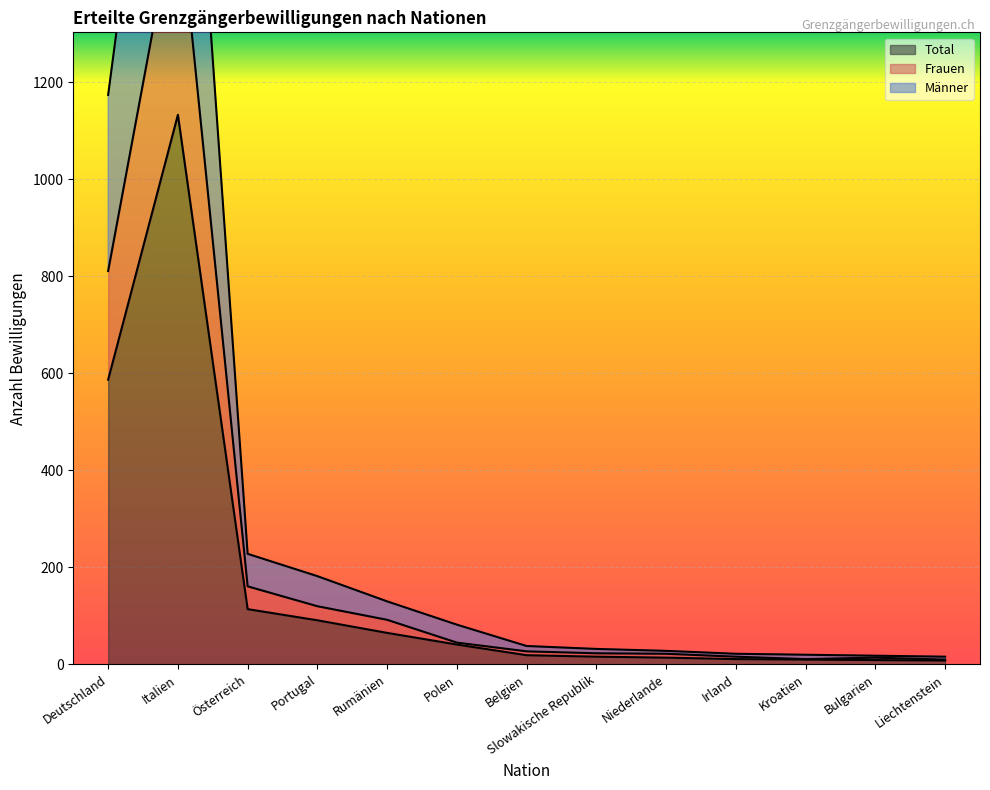

True or false: Frauen and Männer cross at least once.

False